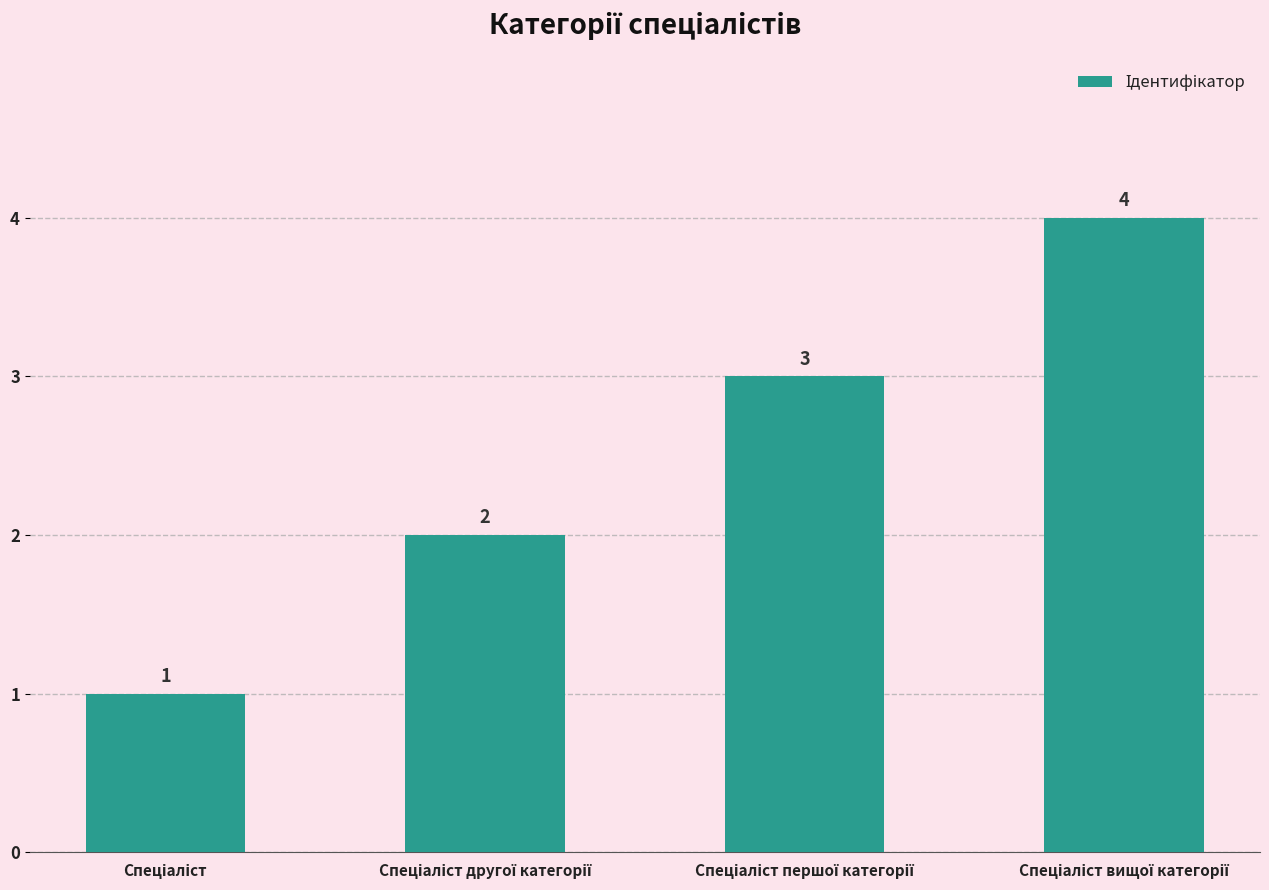

What is the maximum value shown in the chart?

4